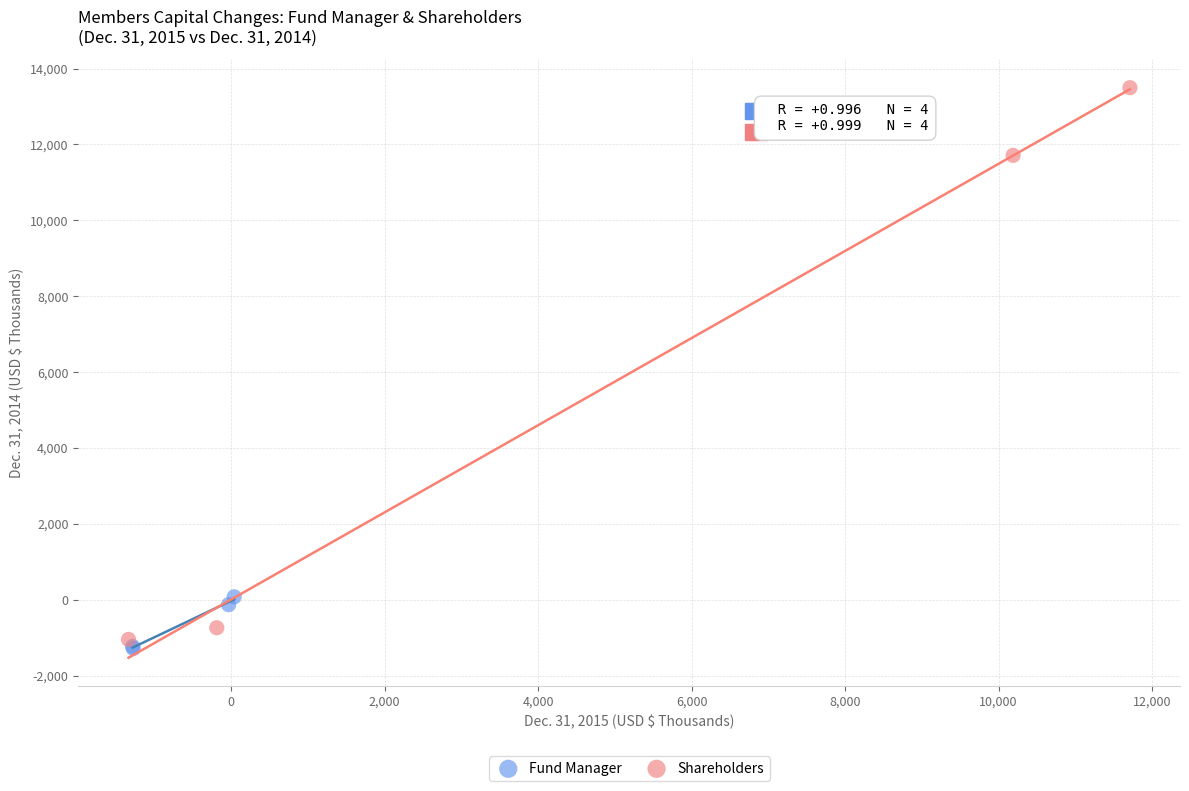

Which series has the widest spread of Y values?

Shareholders